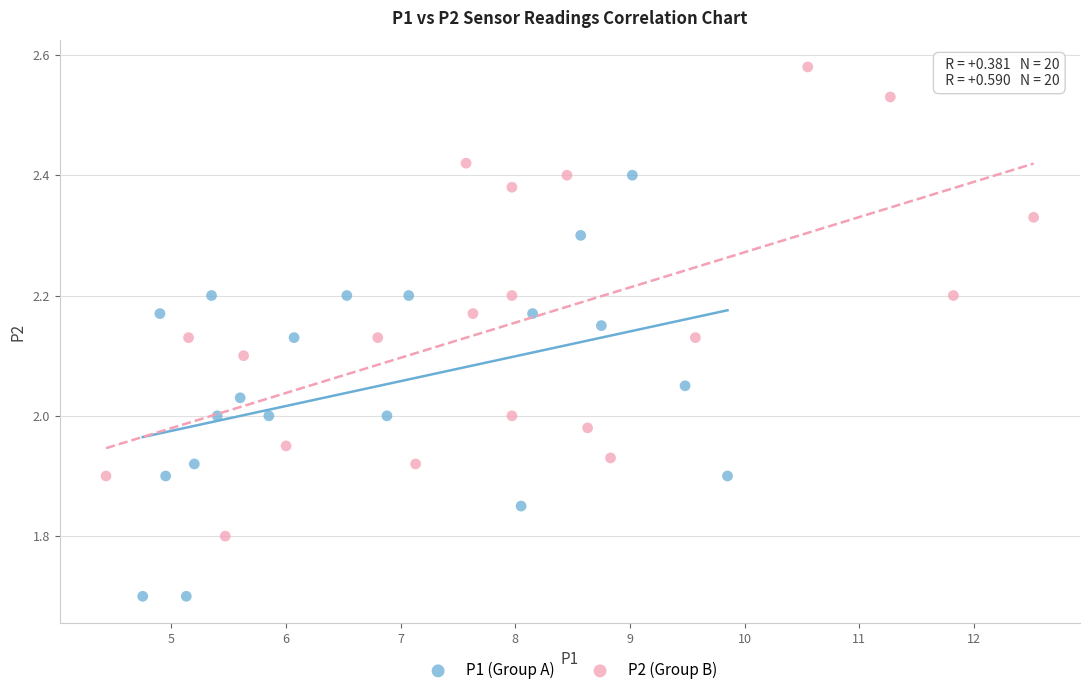

Which series contains the lowest Y value?

P1 (Group A)